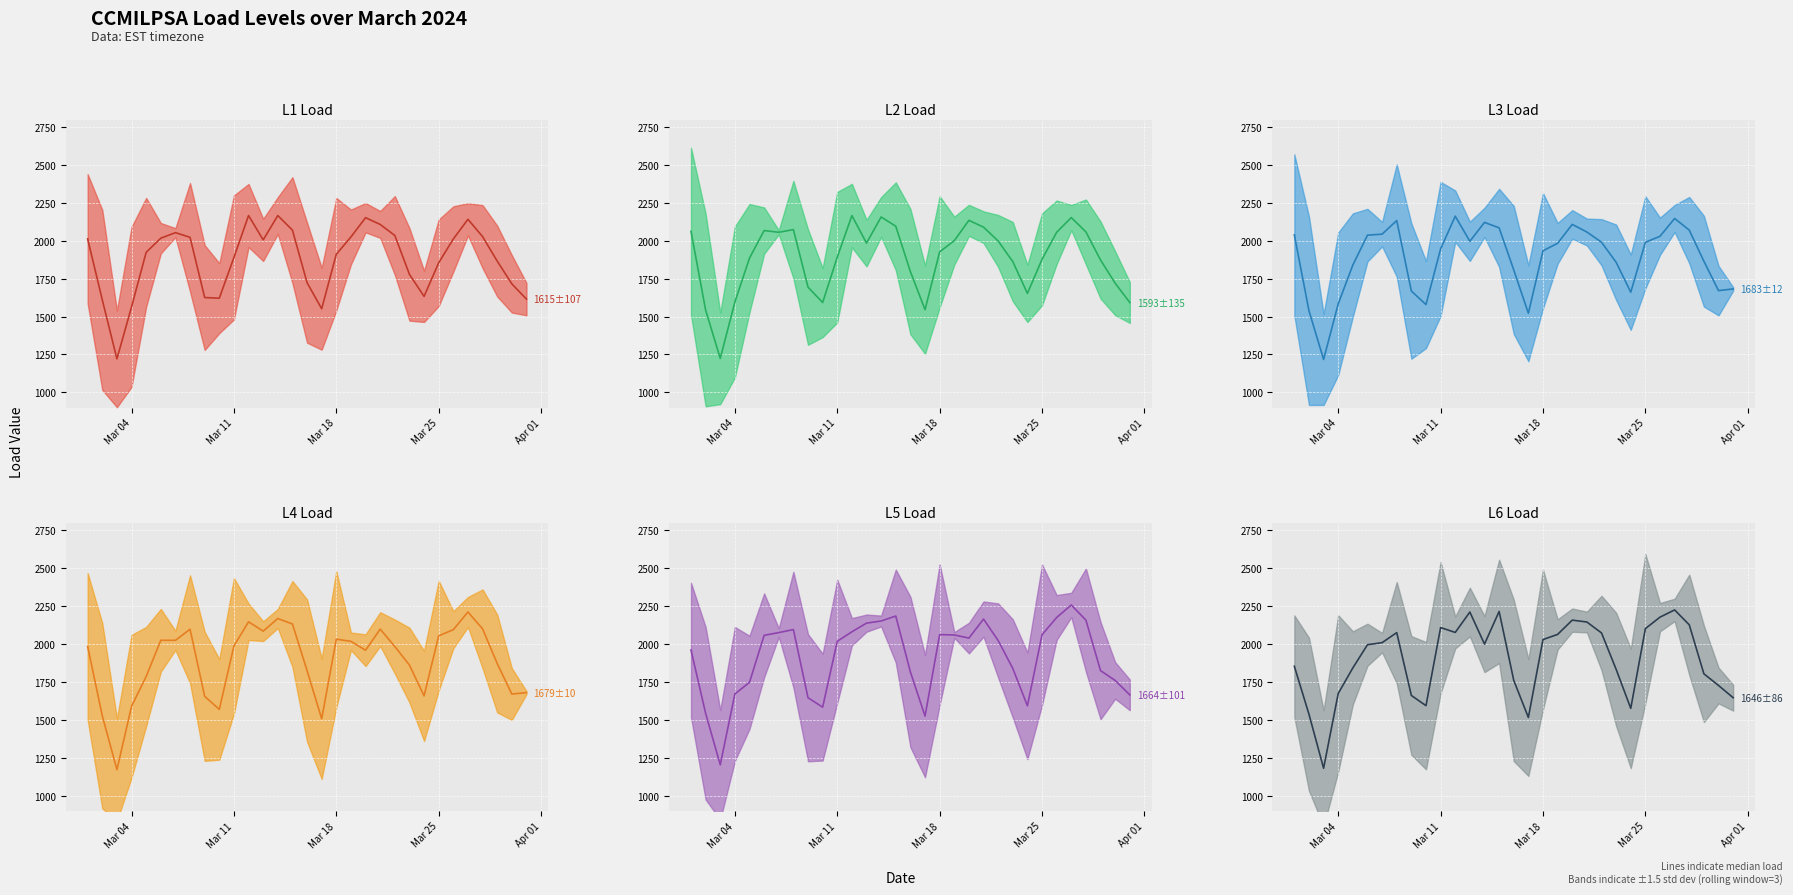

What is the total value across all series at Mar 11?

11842.1